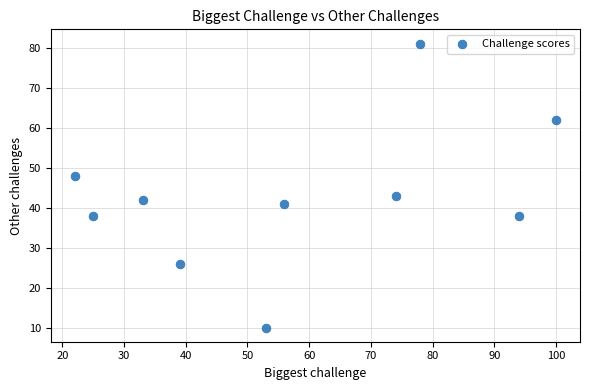

What is the range of X values (max minus min)?

78